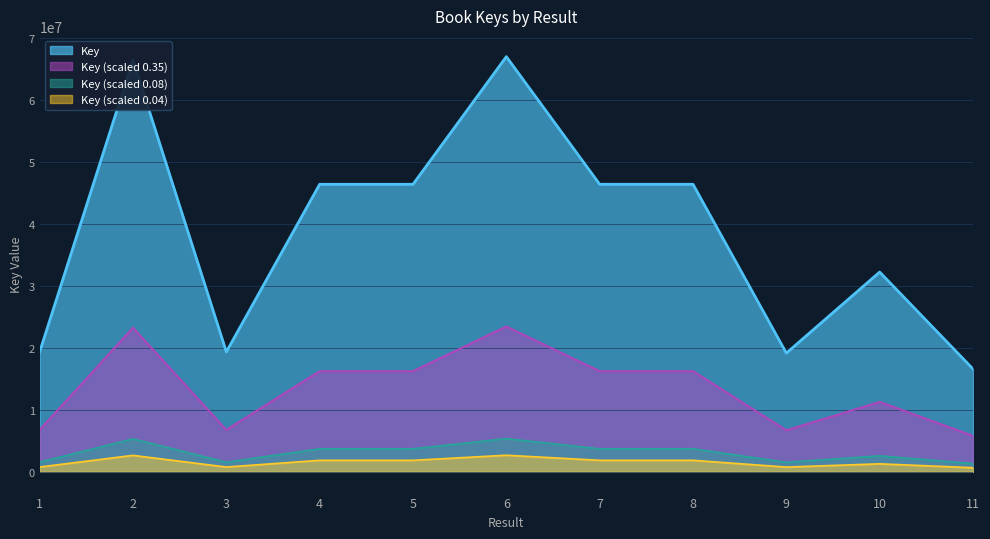

The value at 11 is 28267484. True or false?

False